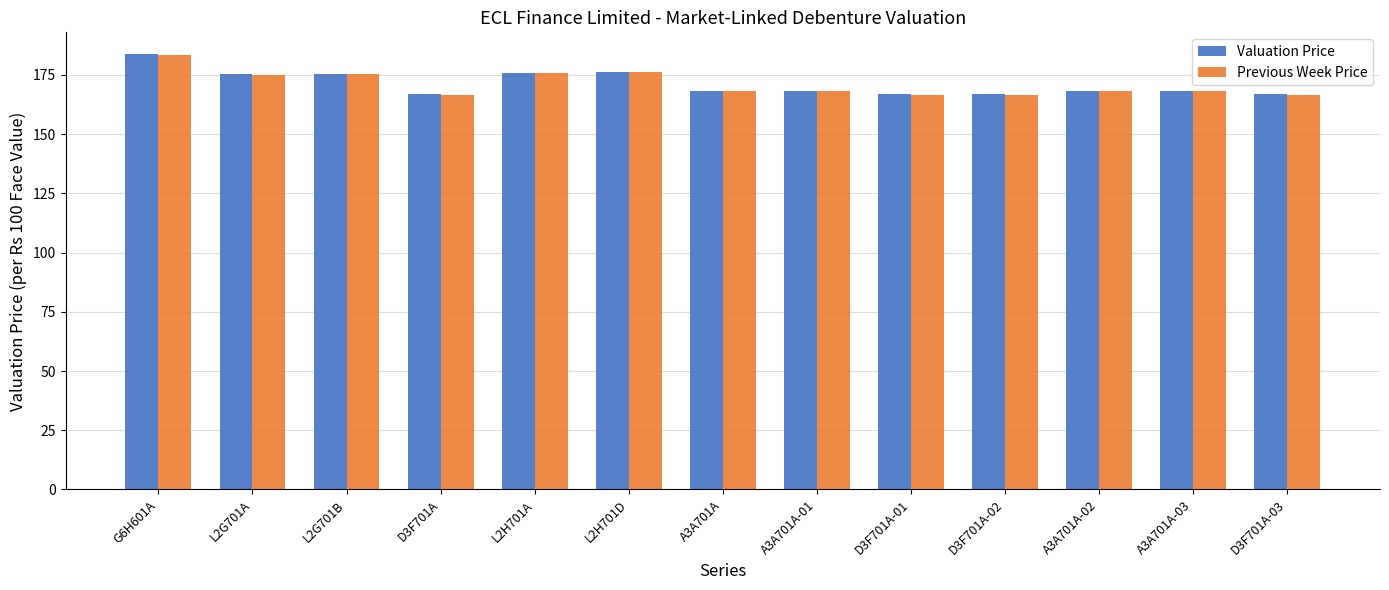

Are the bars horizontal?

No